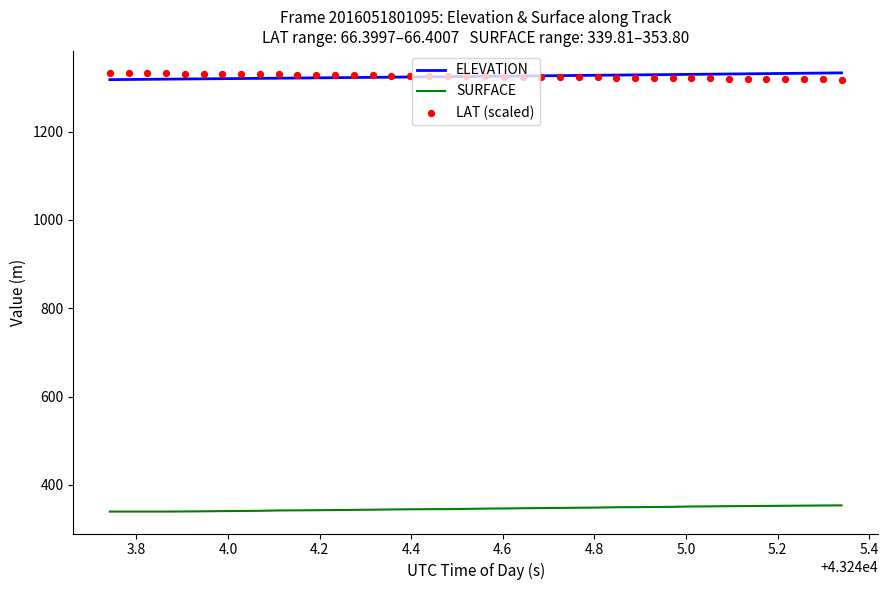

What is the maximum value for ELEVATION?

1332.7